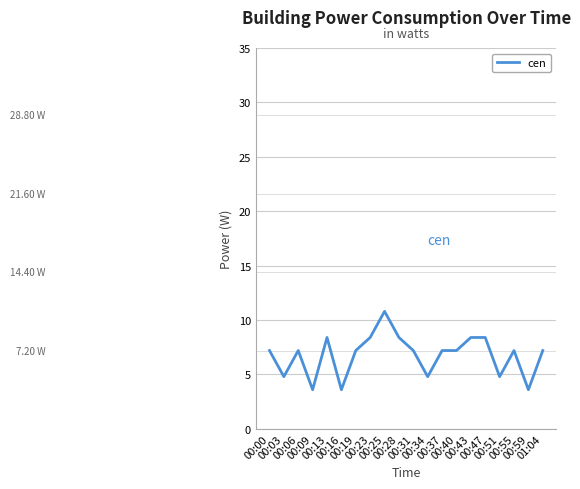

The chart shows a value of 13.4 at 00:28. True or false?

False